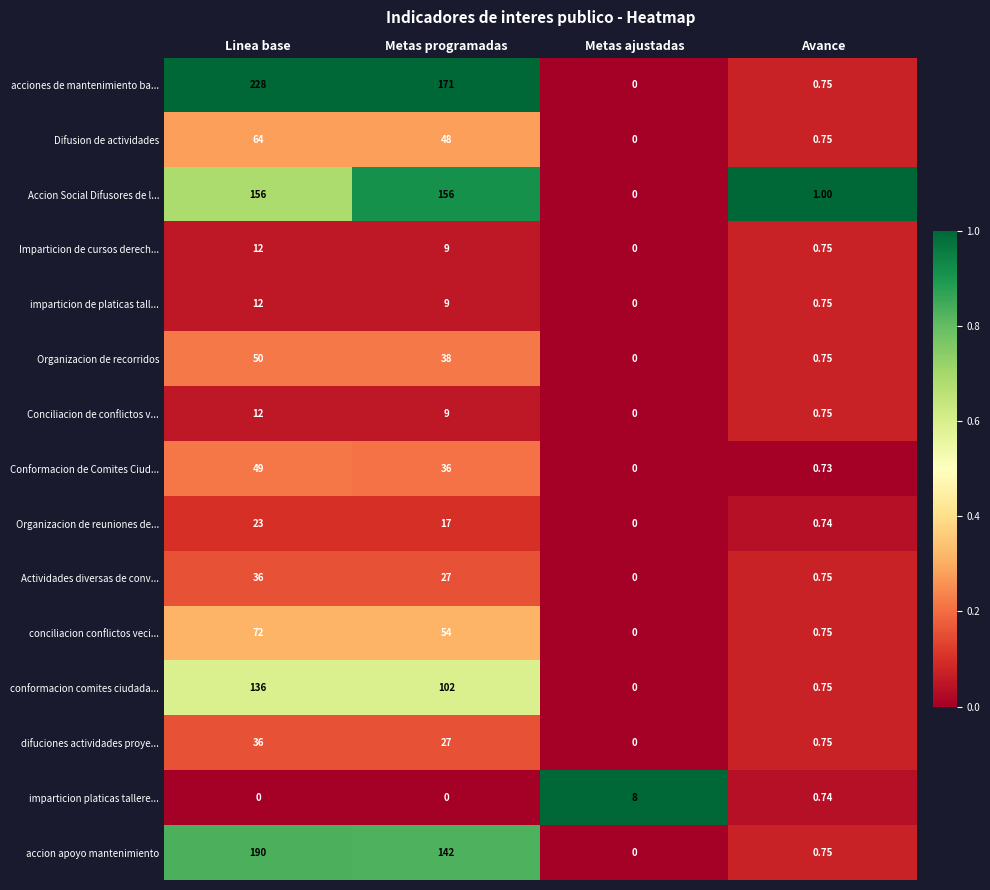

Which series changed the most between Linea base and Metas ajustadas?

acciones de mantenimiento ba...